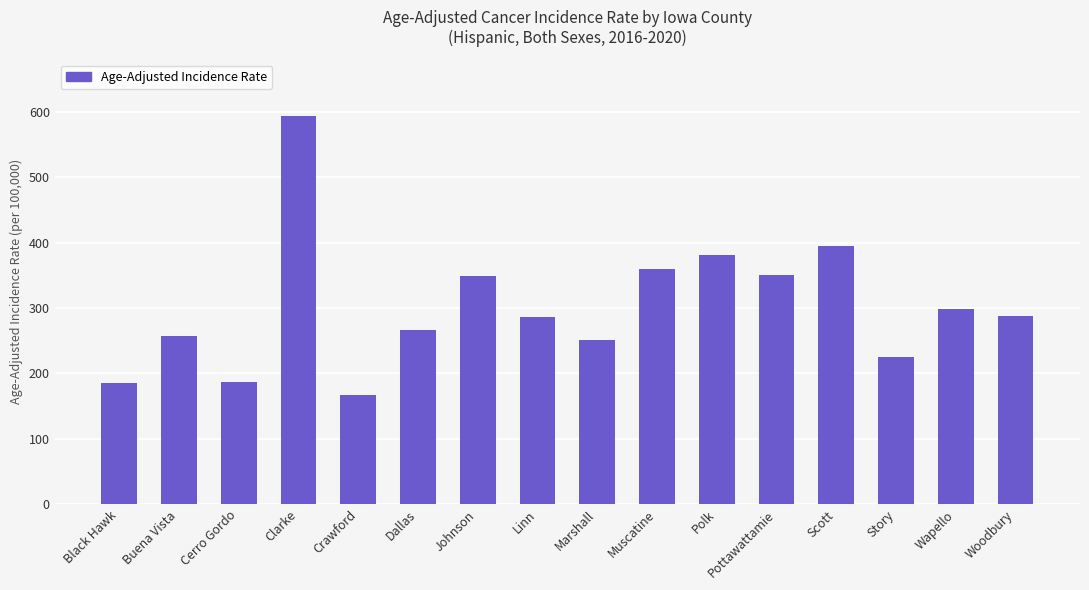

What is the average value?

302.6